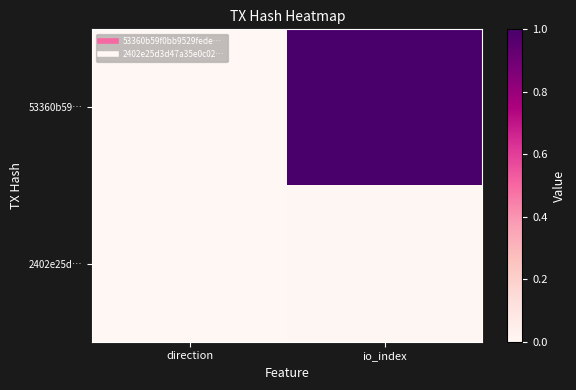

Rank the series by their average value, from highest to lowest.

53360b59…, 2402e25d…